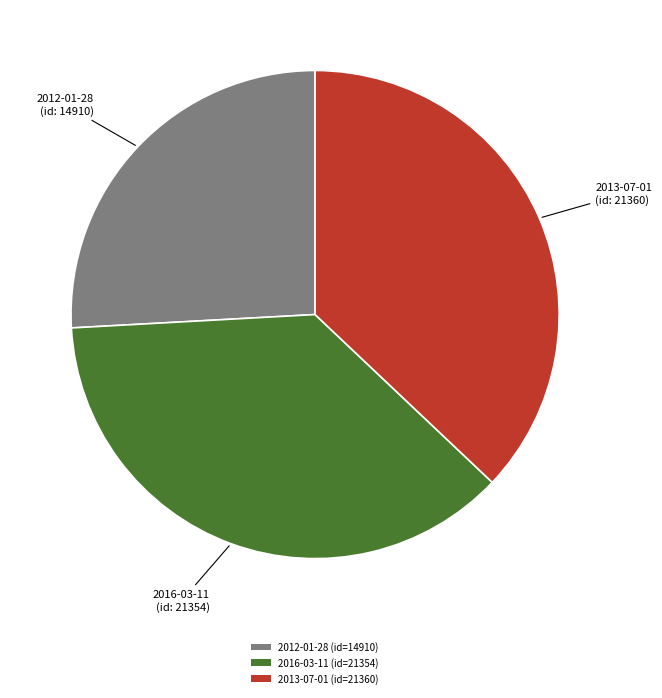

Does 2013-07-01 account for over 50% of the chart?

No